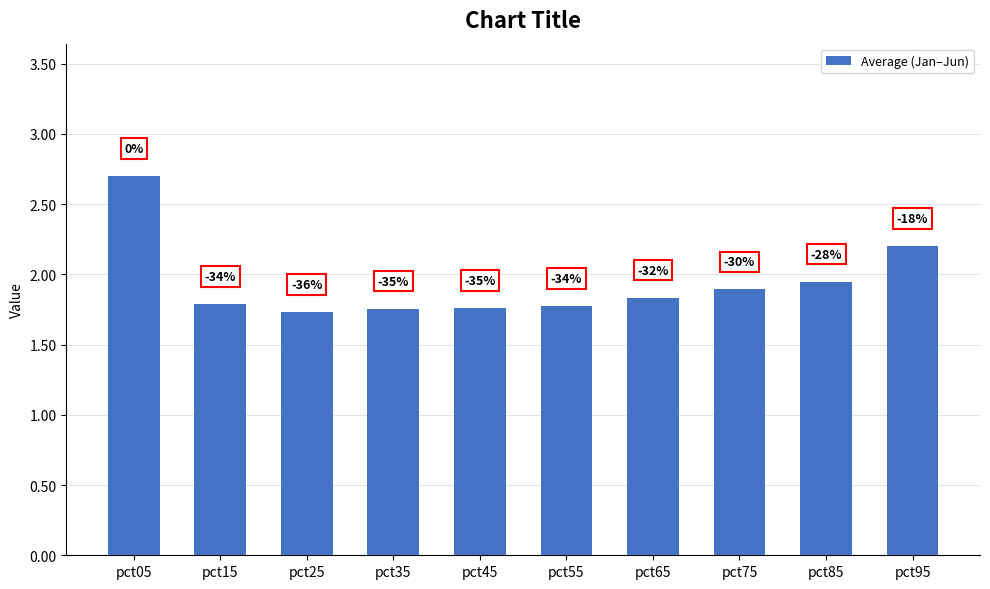

What is the value of the 5th bar from the left?

1.8